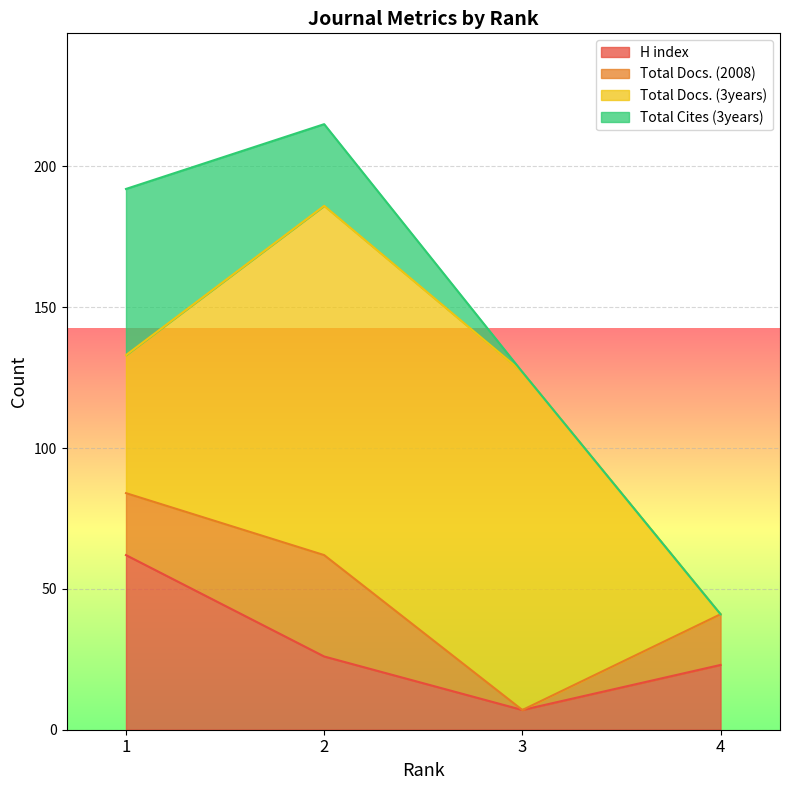

At which label is Total Docs. (3years) closest to 62?

1